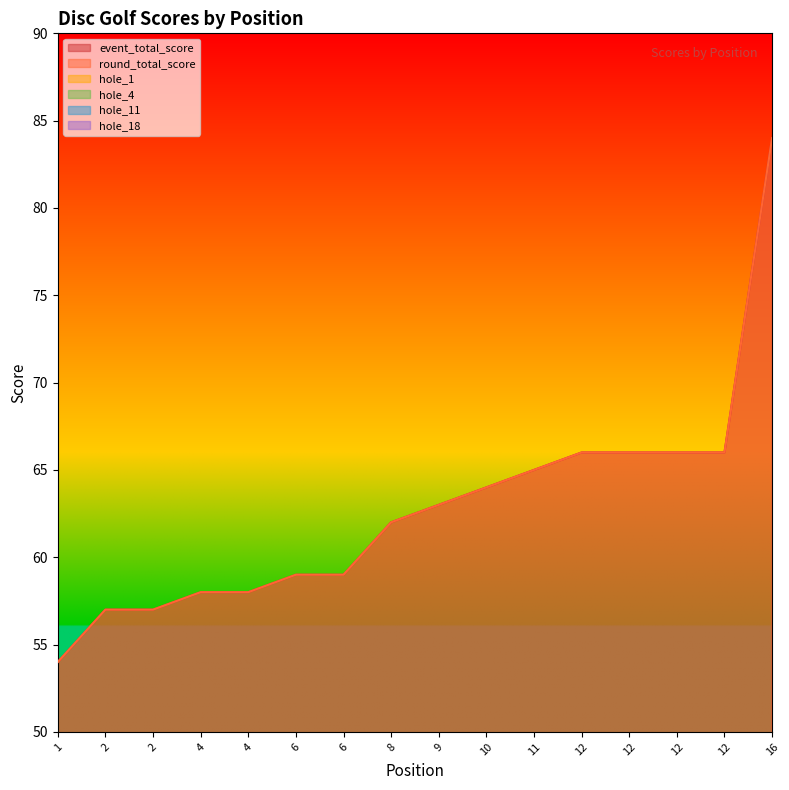

Which series has the largest range (max minus min)?

event_total_score